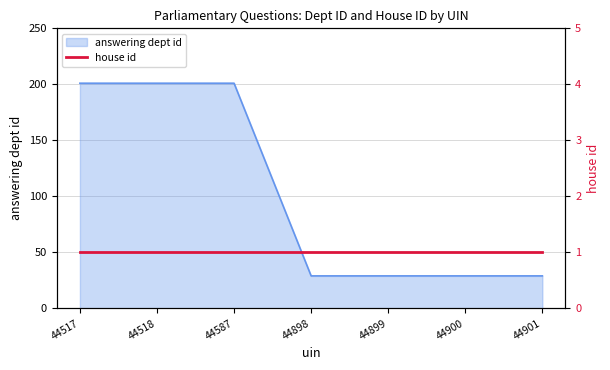

Reading right to left, extract all data points from this chart.

29	29	29	29	201	201	201